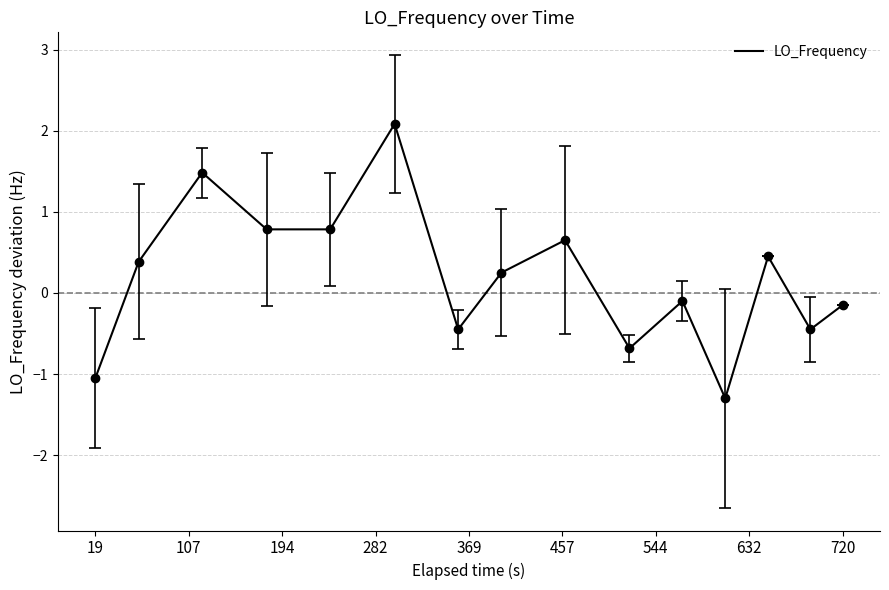

What is the difference between the second highest and minimum values?

2.8